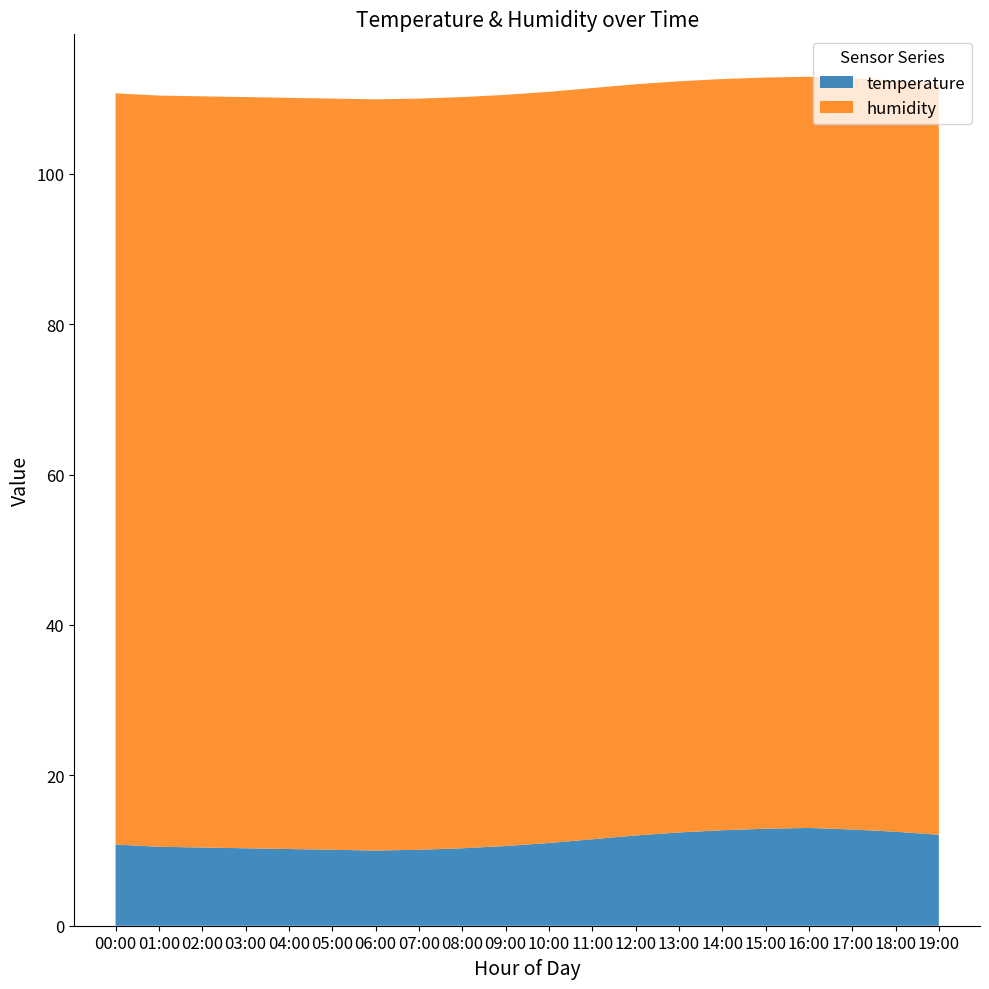

Reading right to left, list all the values displayed in this chart.

temperature: 12.1	12.5	12.8	13.0	12.9	12.7	12.4	12.0	11.5	11.0	10.6	10.3	10.1	10.0	10.1	10.2	10.3	10.4	10.5	10.8
humidity: 99.9	99.9	99.9	99.9	99.9	99.9	99.9	99.9	99.9	99.9	99.9	99.9	99.9	99.9	99.9	99.9	99.9	99.9	99.9	99.9